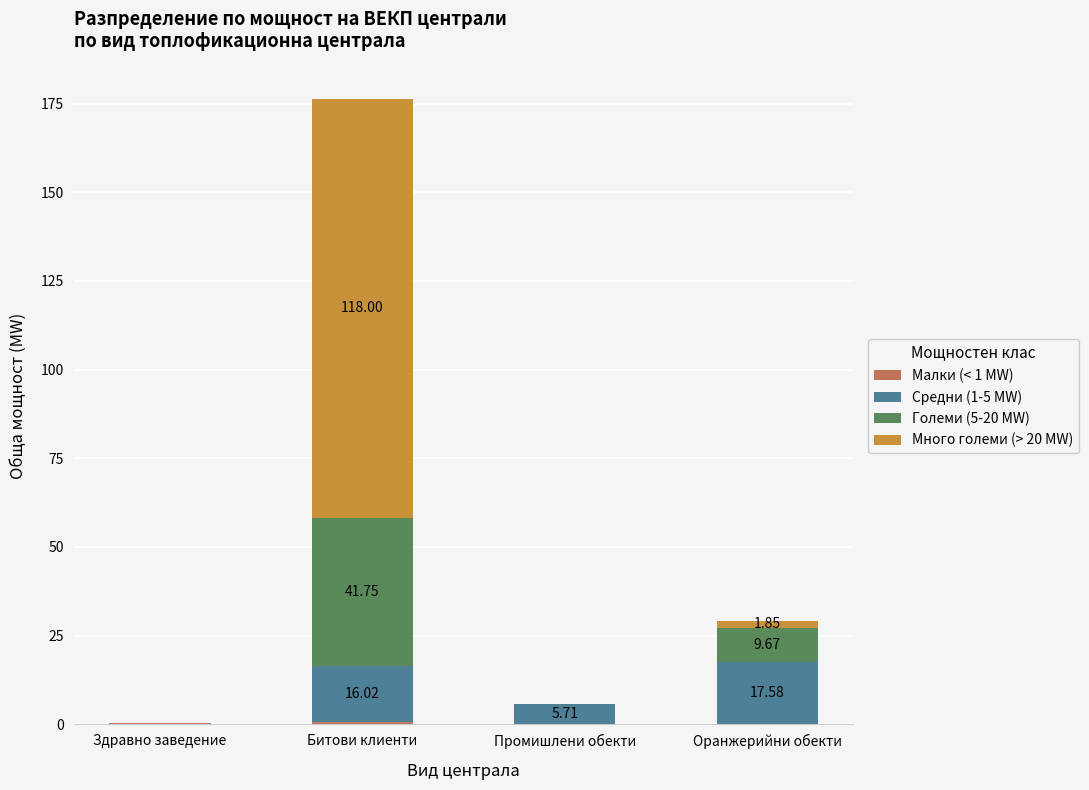

At which category is the sum across all series the highest?

Битови клиенти